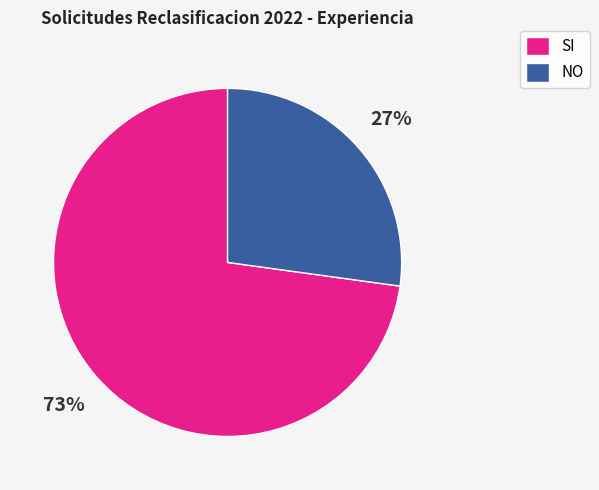

The SI slice represents 85% of the pie. True or false?

False